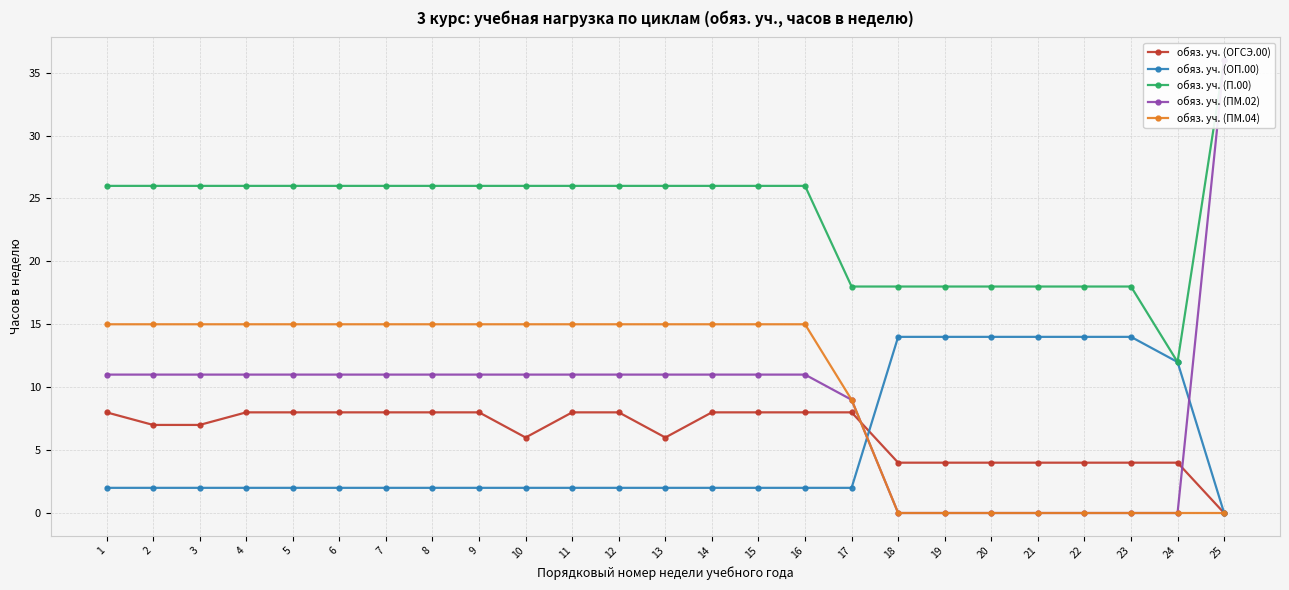

Is it true that обяз. уч. (ОП.00) equals 3 at 13?

False